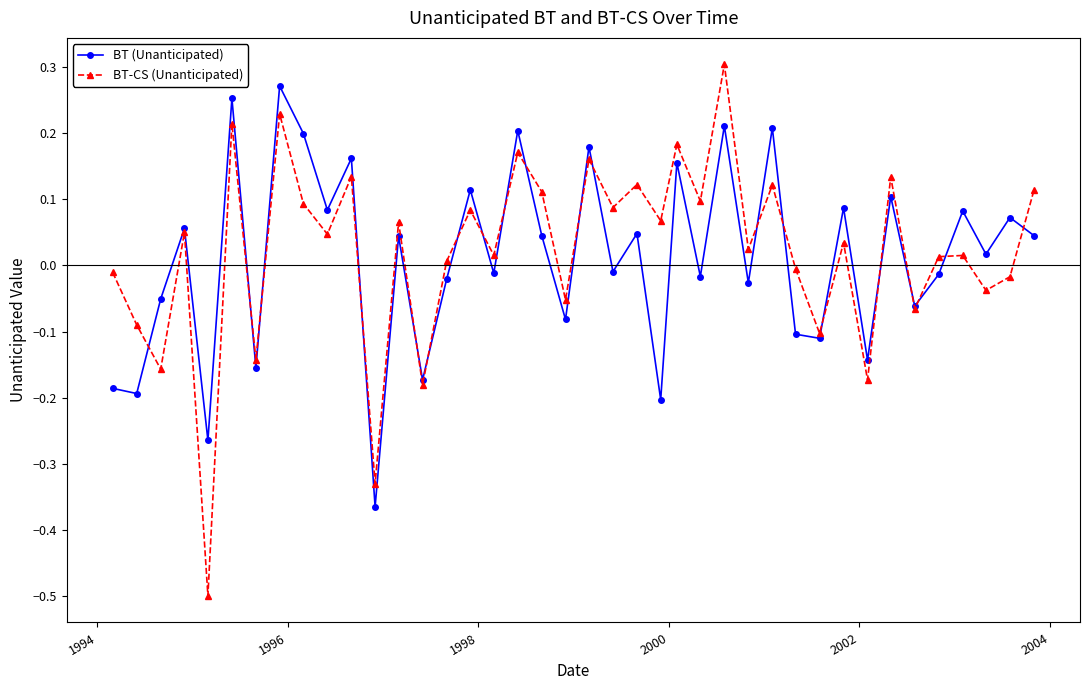

Does the chart display data point markers on the line(s)?

Yes